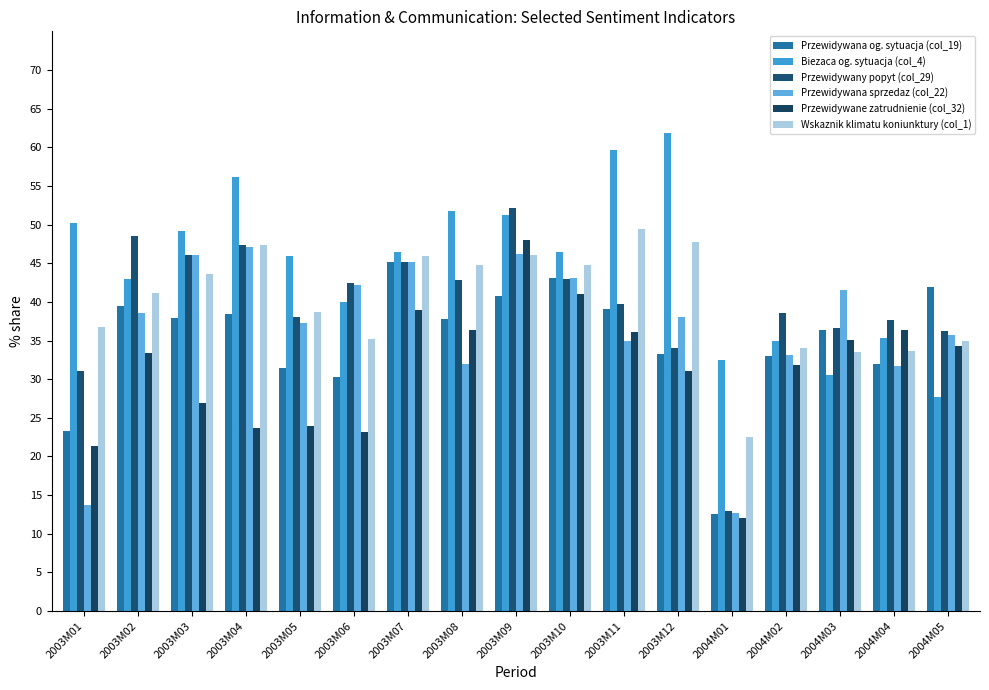

What is the average value of the Przewidywana og. sytuacja (col_19) series?

35.0